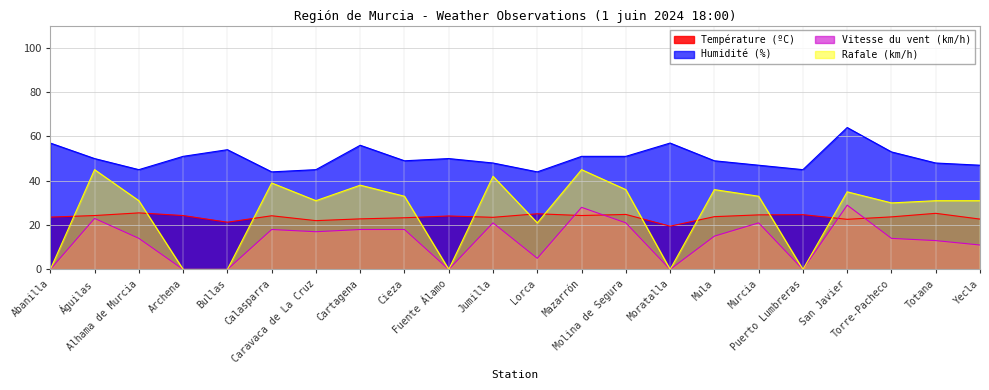

The value of Vitesse du vent (km/h) at Fuente Álamo is 0.0. True or false?

True